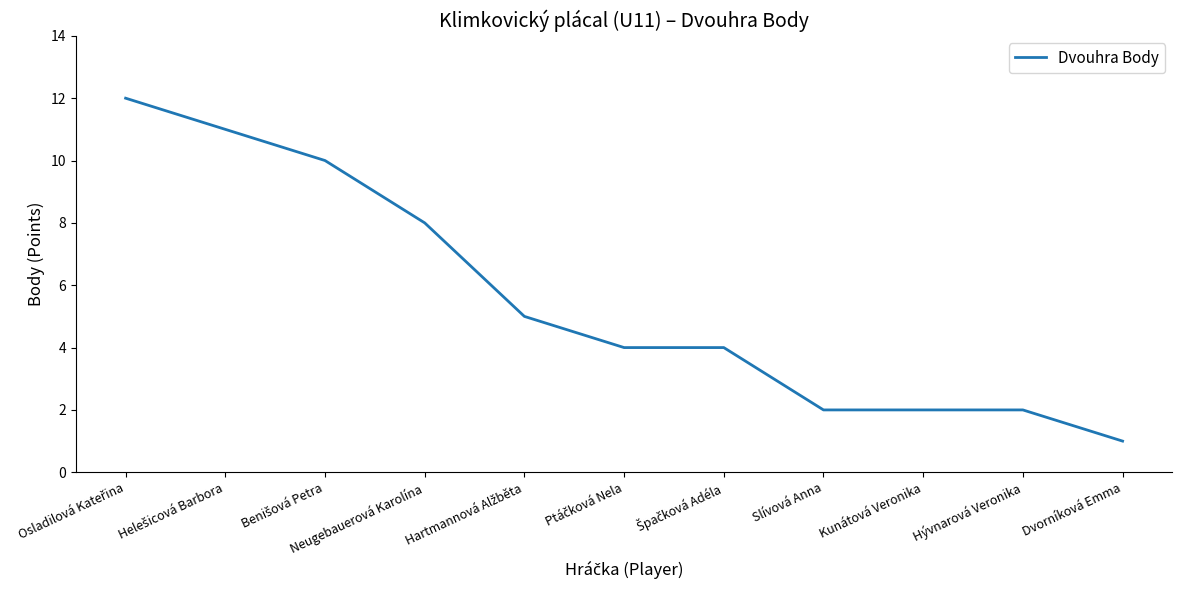

What is the maximum value shown in the chart?

12